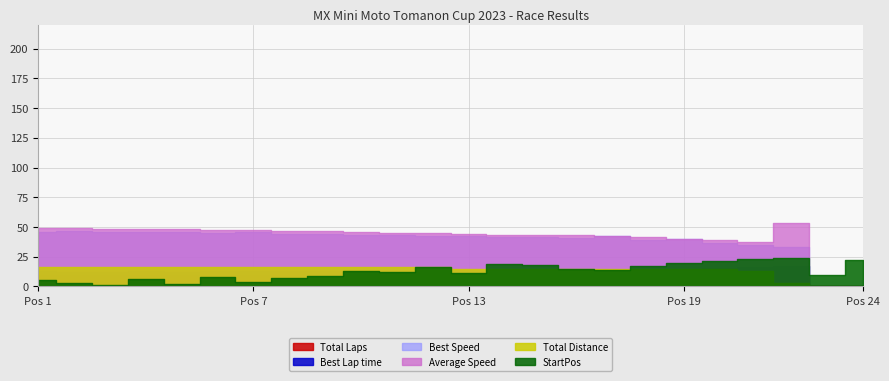

How many interior local peaks does the Average Speed series have?

1